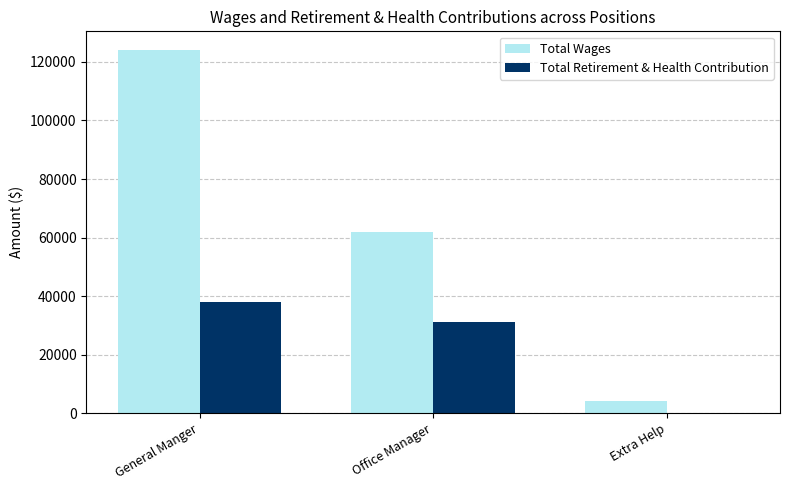

Which series changed the most between General Manger and Extra Help?

Total Wages